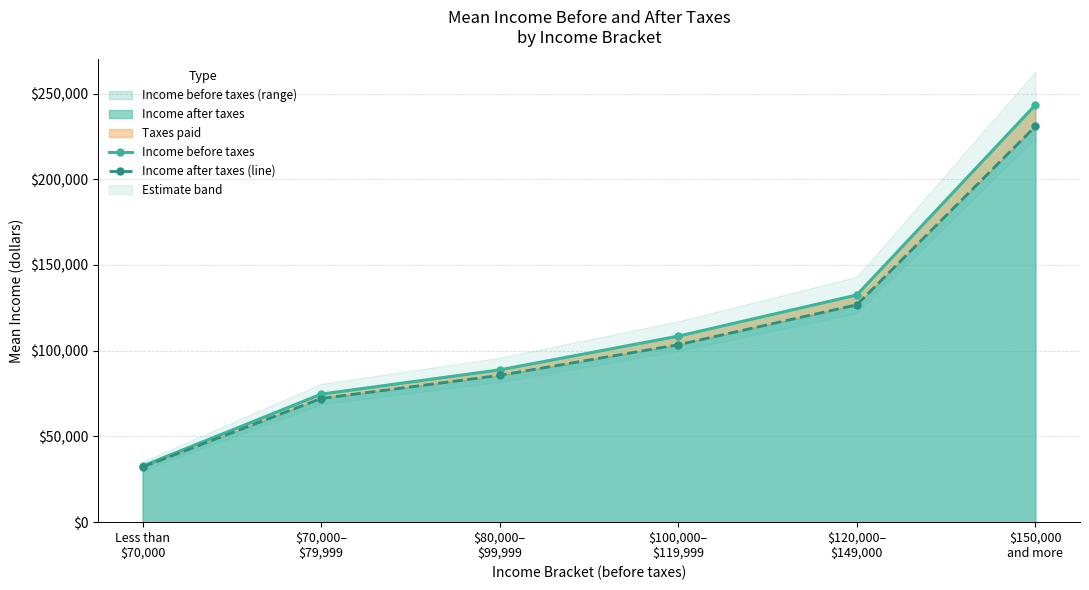

At which label does Income before taxes reach its minimum?

Less than
$70,000